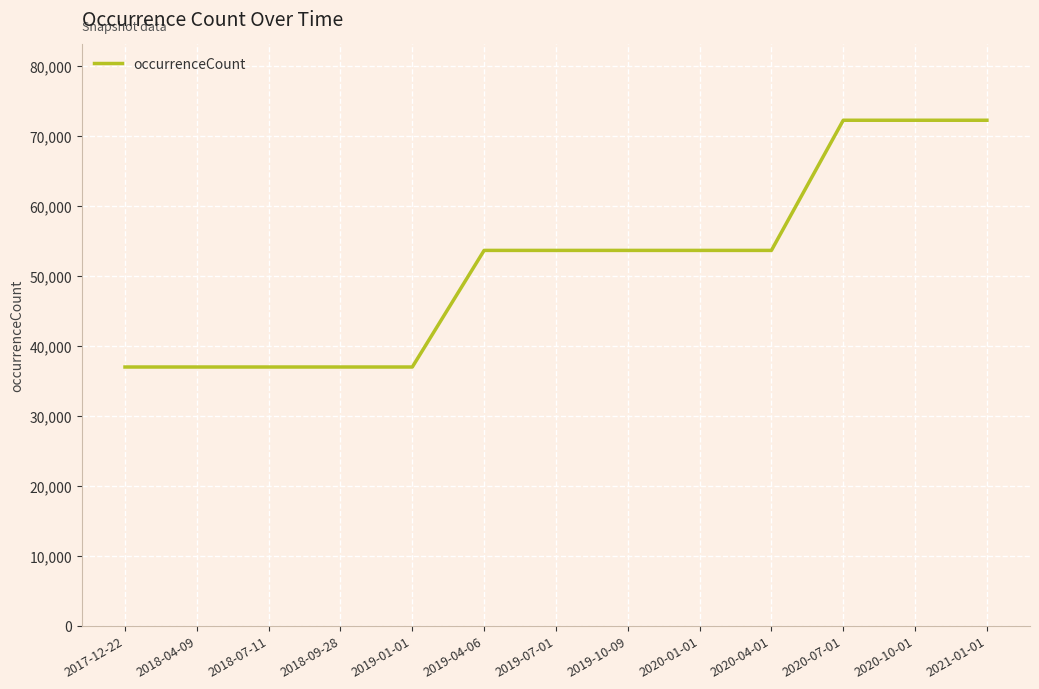

What is the average value?

51549